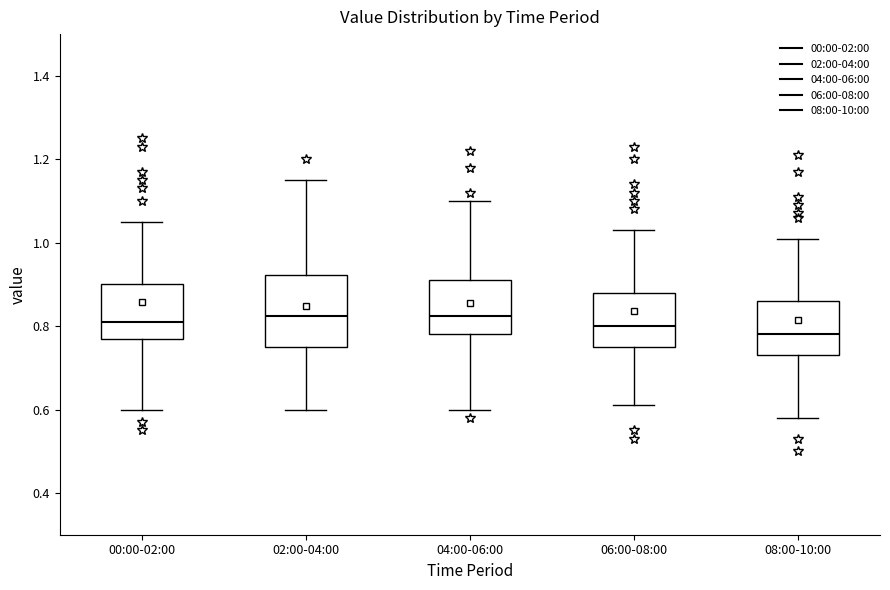

Reading left to right, read every box against the y-axis: the position of its median line, the range the box covers, and the ends of its whiskers. The values are not printed on the chart, so give them approximately, as read against the axis.

00:00-02:00: median 0.82, box 0.78 to 0.90, whiskers 0.60 to 1.06
02:00-04:00: median 0.82, box 0.76 to 0.92, whiskers 0.60 to 1.16
04:00-06:00: median 0.82, box 0.78 to 0.92, whiskers 0.60 to 1.10
06:00-08:00: median 0.80, box 0.76 to 0.88, whiskers 0.62 to 1.04
08:00-10:00: median 0.78, box 0.74 to 0.86, whiskers 0.58 to 1.02